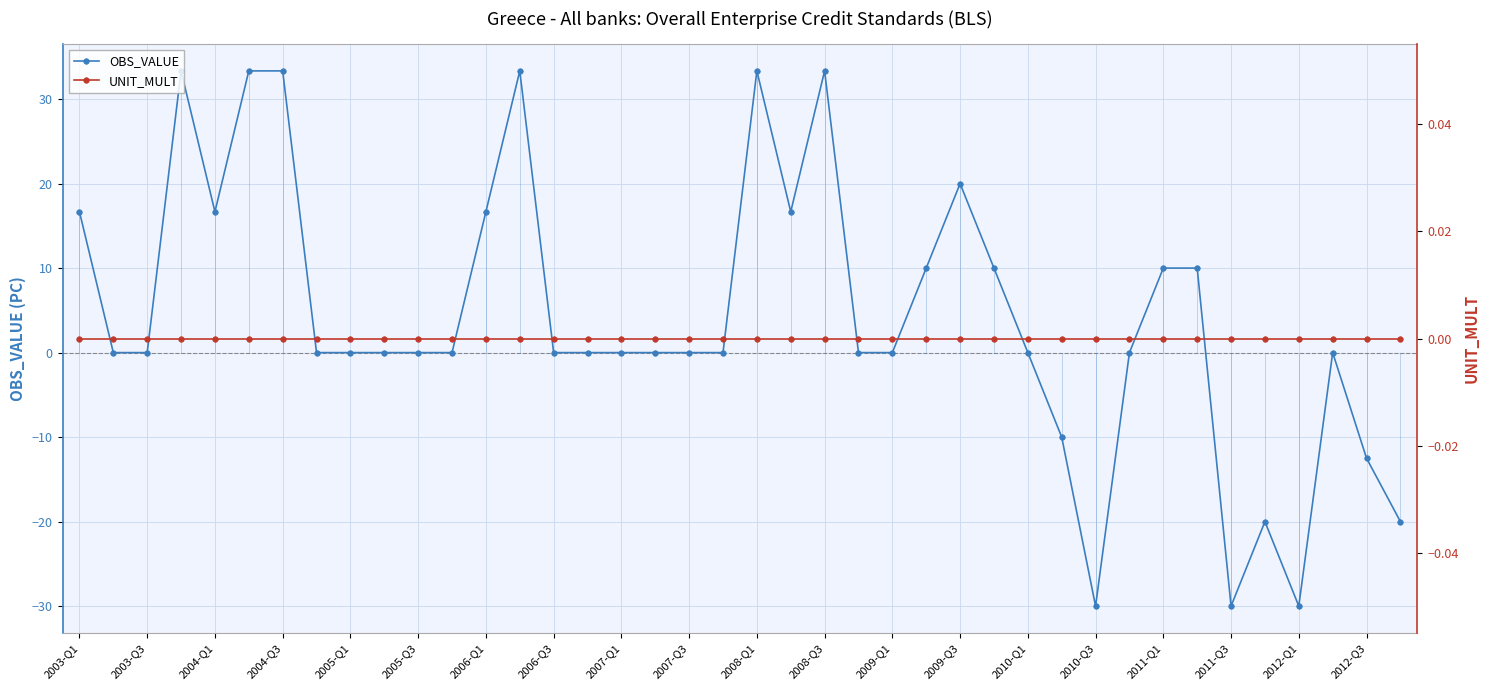

Does the chart display data point markers on the line(s)?

Yes